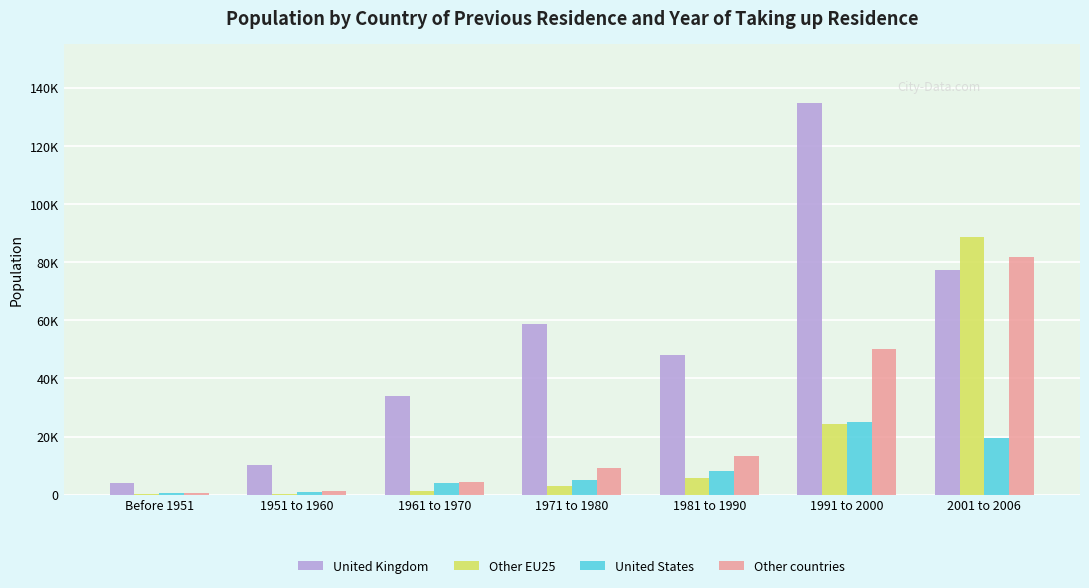

Which label corresponds to the largest value in the chart?

1991 to 2000